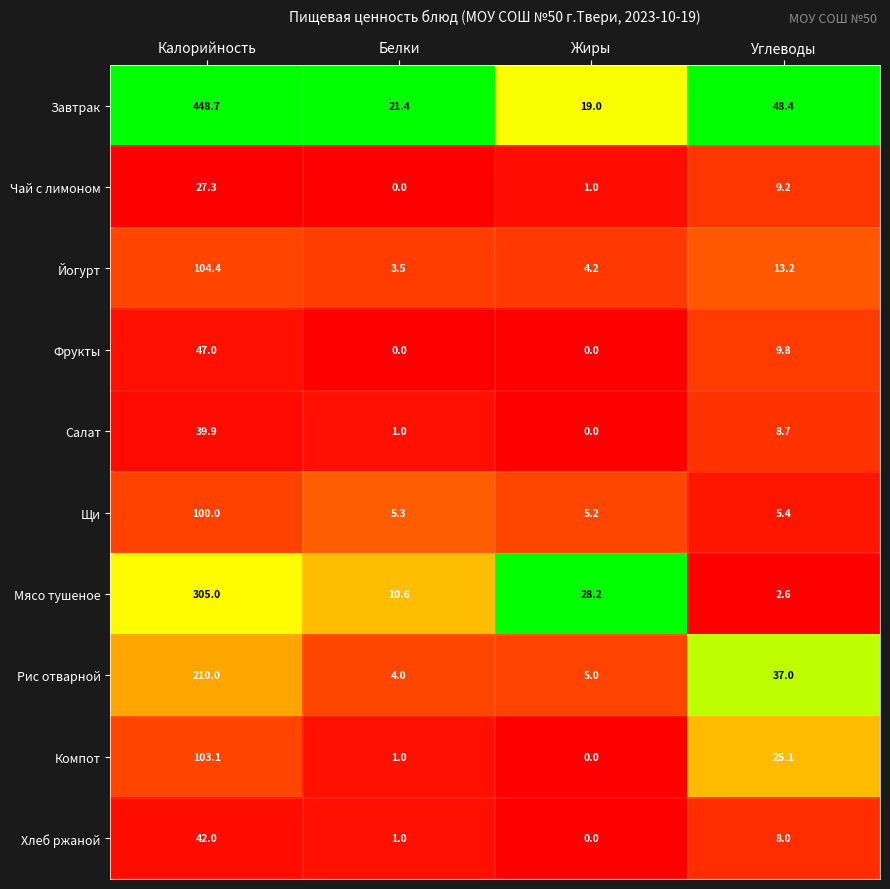

What is the difference between the maximum and minimum values in the Фрукты series?

47.0